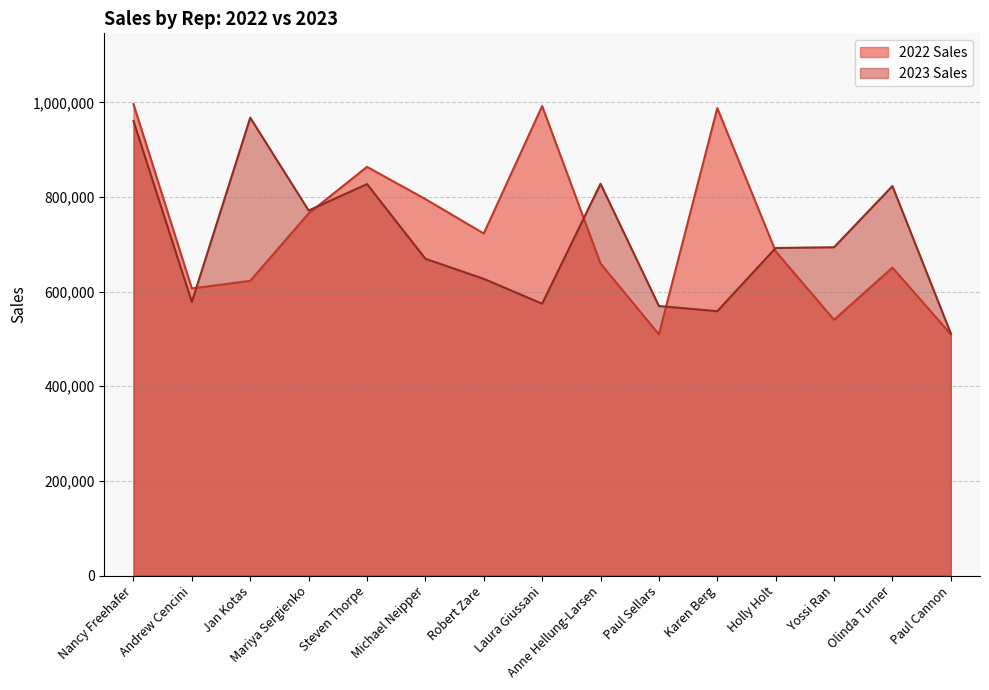

Reading left to right, list all the values displayed in this chart.

2022 Sales: Nancy Freehafer=996336	Andrew Cencini=606731	Jan Kotas=622781	Mariya Sergienko=765327	Steven Thorpe=863589	Michael Neipper=795518	Robert Zare=722740	Laura Giussani=992059	Anne Hellung-Larsen=659380	Paul Sellars=509623	Karen Berg=987777	Holly Holt=685091	Yossi Ran=540484	Olinda Turner=650733	Paul Cannon=509863
2023 Sales: Nancy Freehafer=960492	Andrew Cencini=577983	Jan Kotas=967580	Mariya Sergienko=771399	Steven Thorpe=827213	Michael Neipper=669394	Robert Zare=626945	Laura Giussani=574472	Anne Hellung-Larsen=827932	Paul Sellars=569609	Karen Berg=558601	Holly Holt=692182	Yossi Ran=693762	Olinda Turner=823034	Paul Cannon=511569